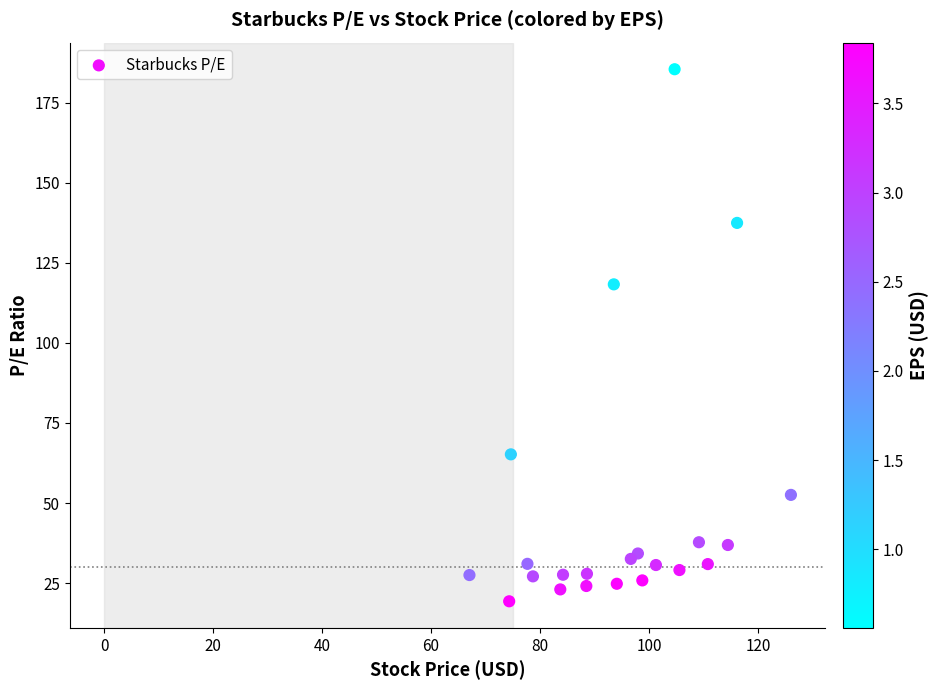

What Y value in the scatter plot is closest to 102?

118.3